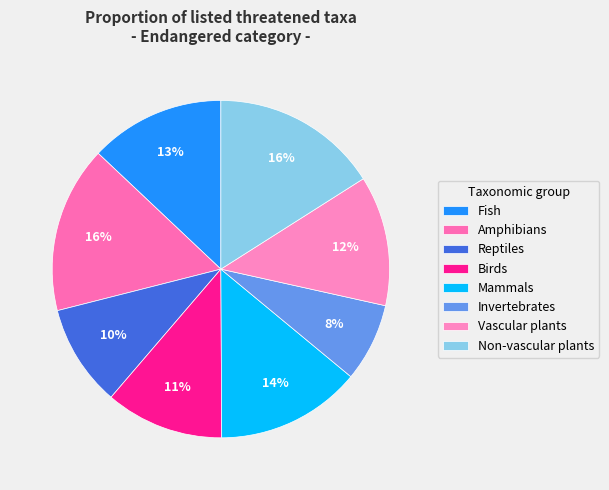

Is Vascular plants the majority of the pie?

No